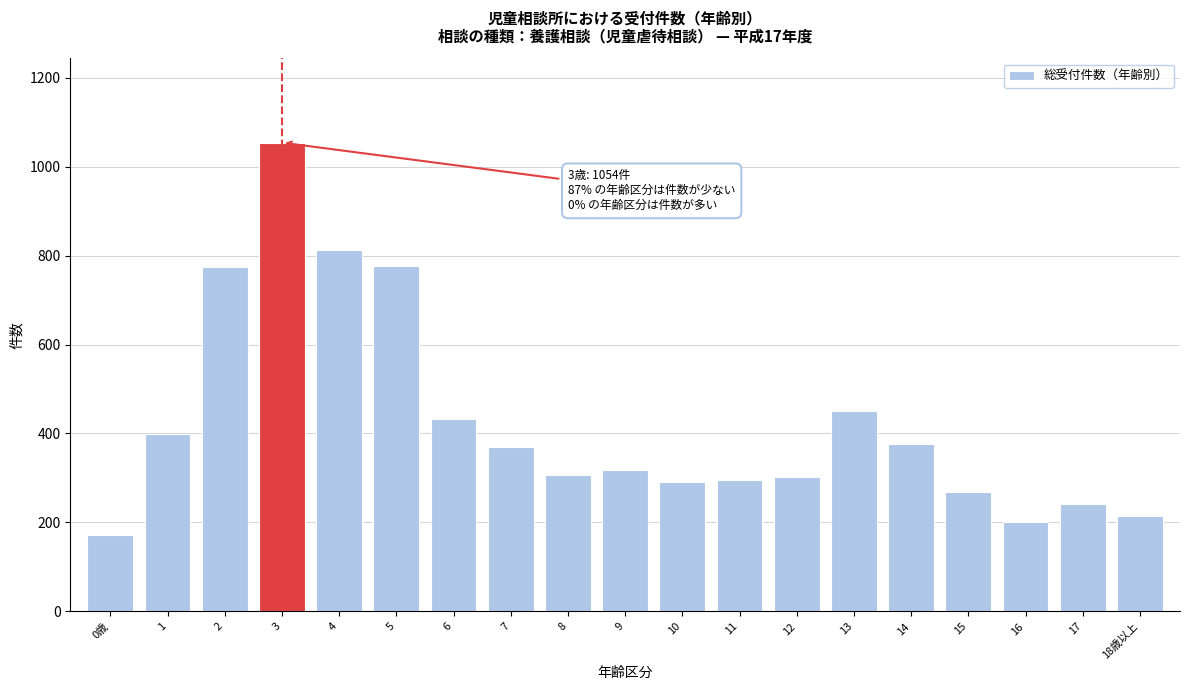

What is the difference between the maximum and second lowest values?

853